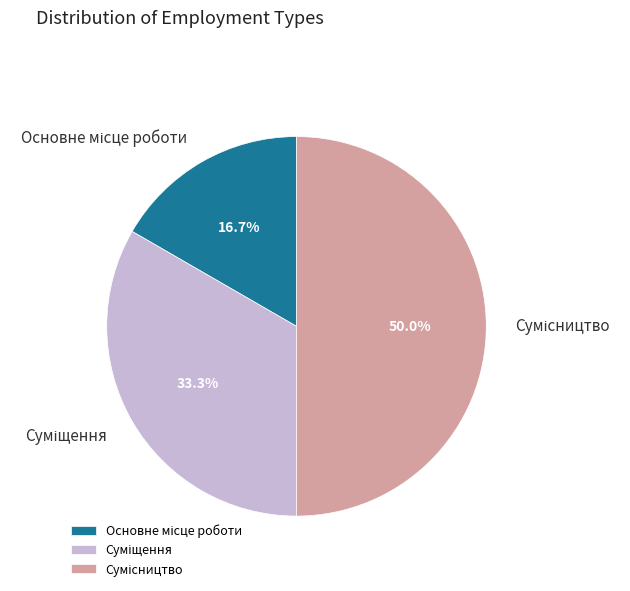

Count the number of slices in the pie.

3